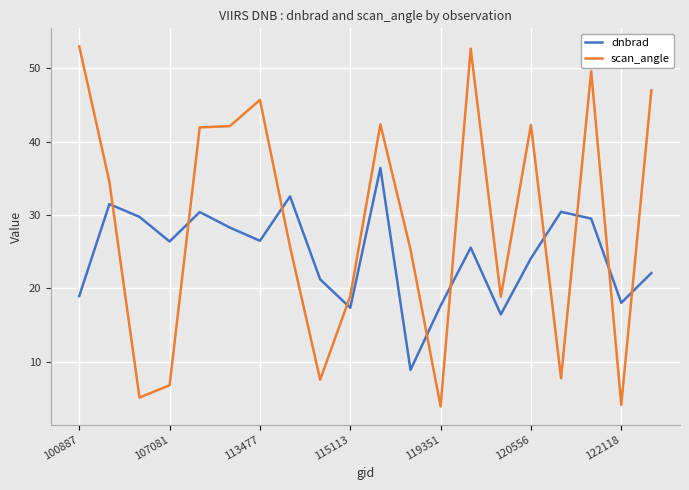

Which series has the largest range (max minus min)?

scan_angle